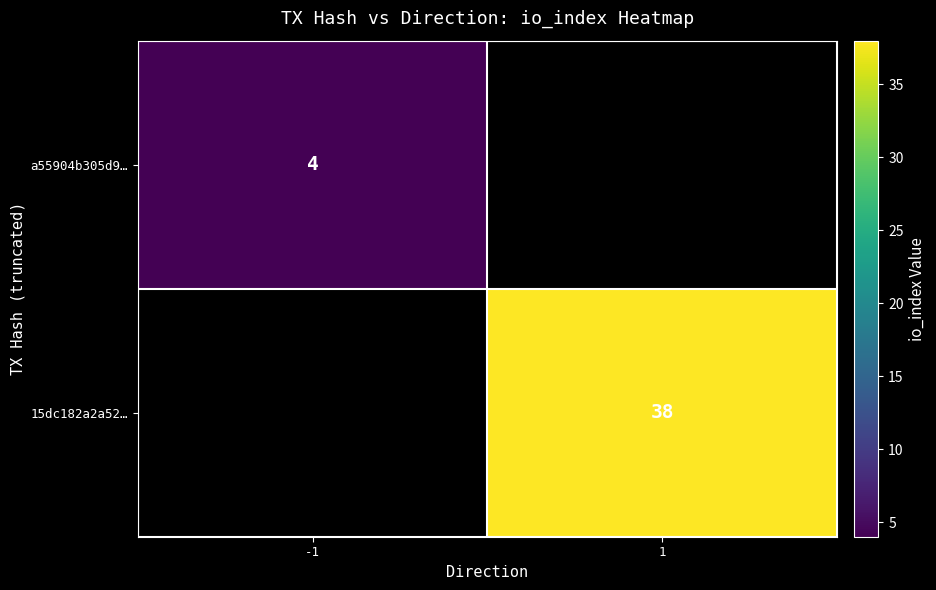

The a55904b305d9… series shows 6 at -1. True or false?

False